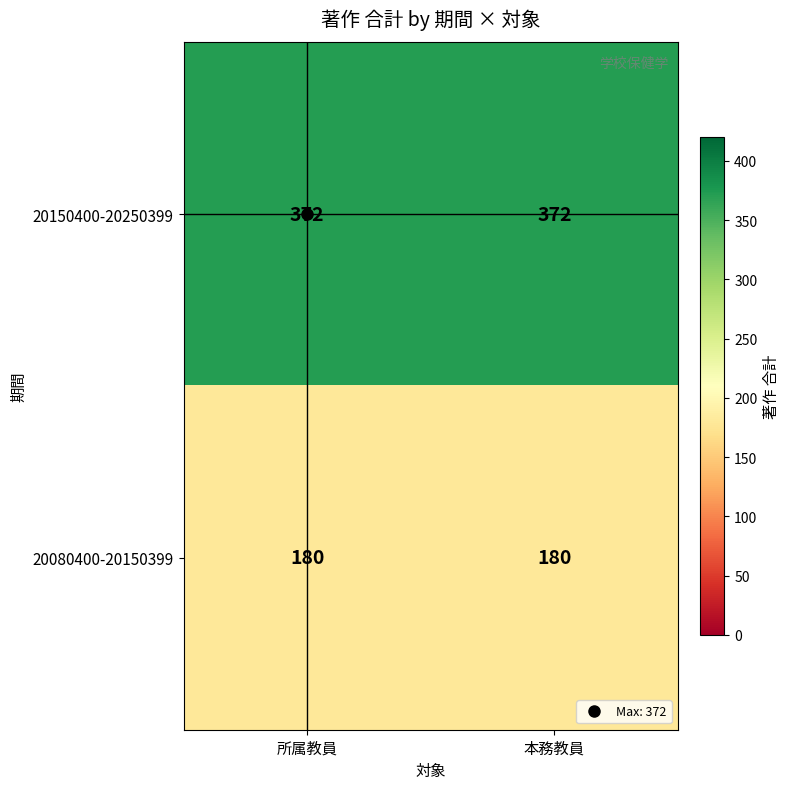

What is the sum of all 20080400-20150399 values?

360